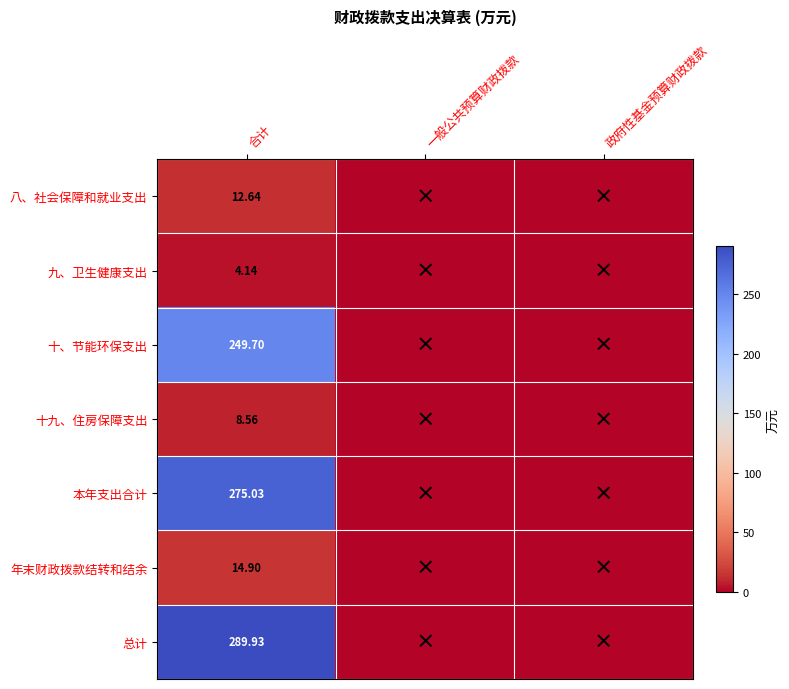

At which label does 本年支出合计 reach its peak?

合计